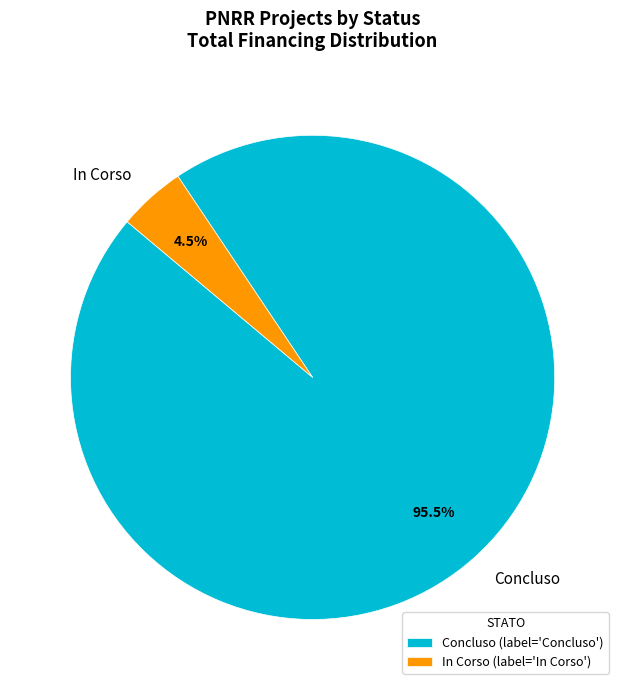

How many segments does this pie chart have?

2